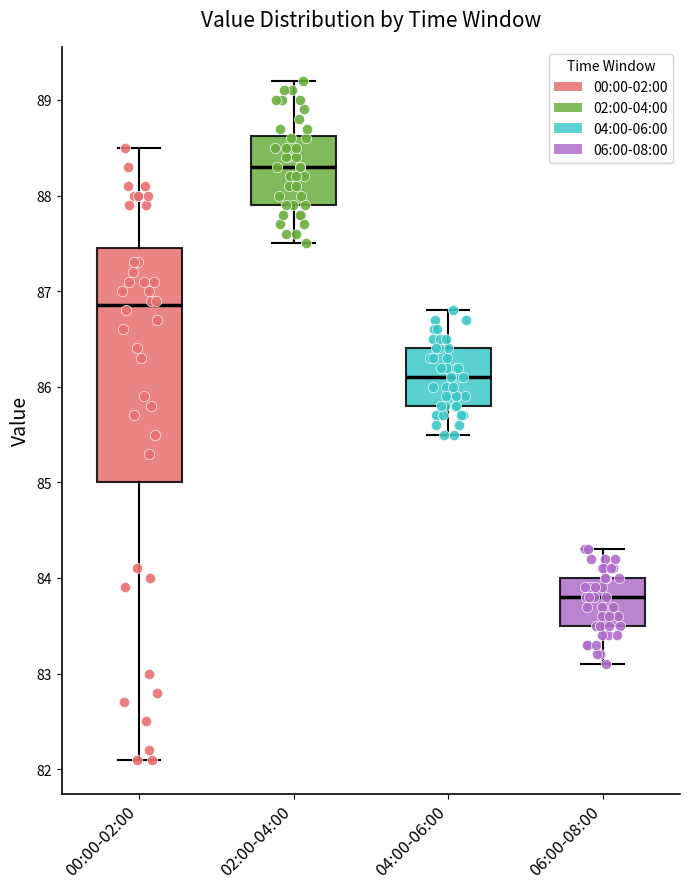

Which box has the lowest median line?

06:00-08:00